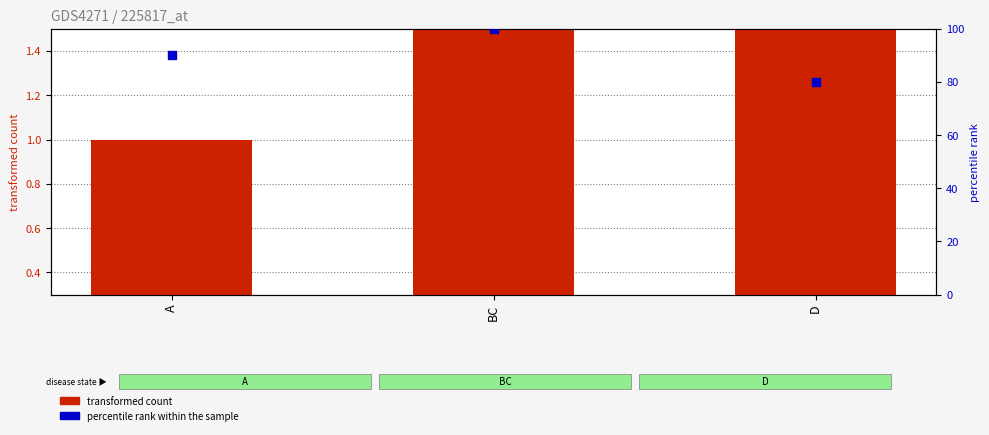

What are all the series names shown in the legend?

transformed count, percentile rank within the sample